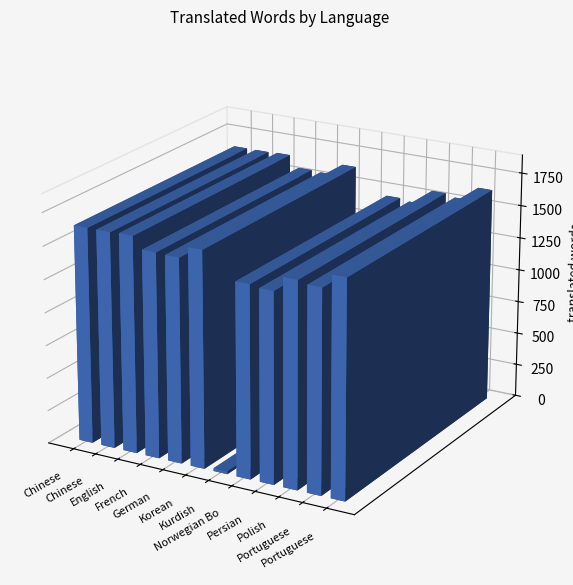

Count the number of values greater than 1553.

9